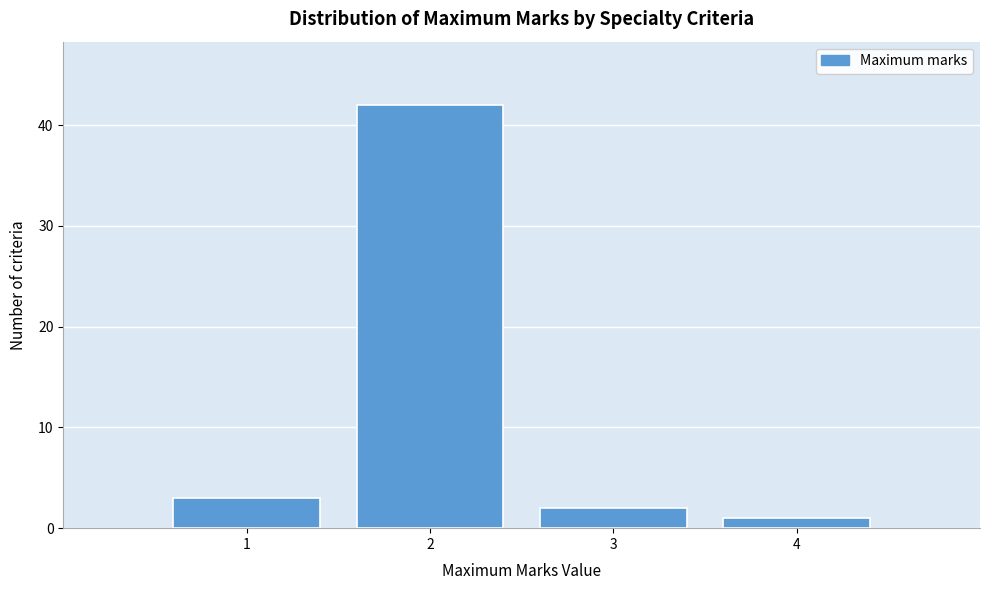

What is the height of the bar covering 2.5 to 3.5 on the x-axis? The values are not printed on the chart, so give them approximately, as read against the axis.

2